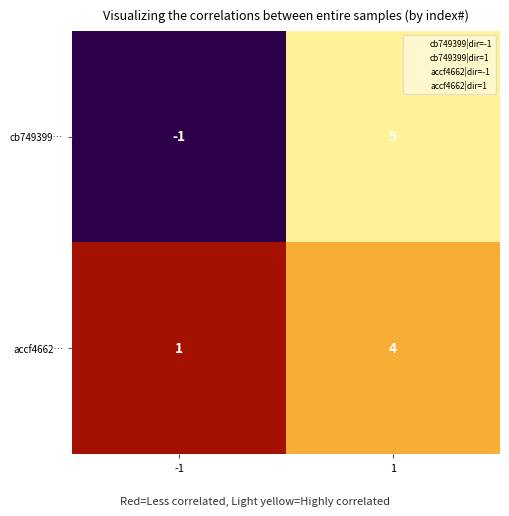

Is it true that cb749399… equals 7 at 1?

False